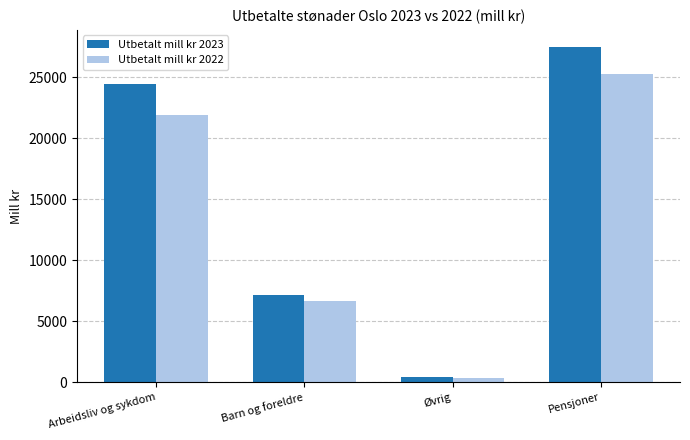

What is the approximate value of Utbetalt mill kr 2023 at Pensjoner?

27516.9